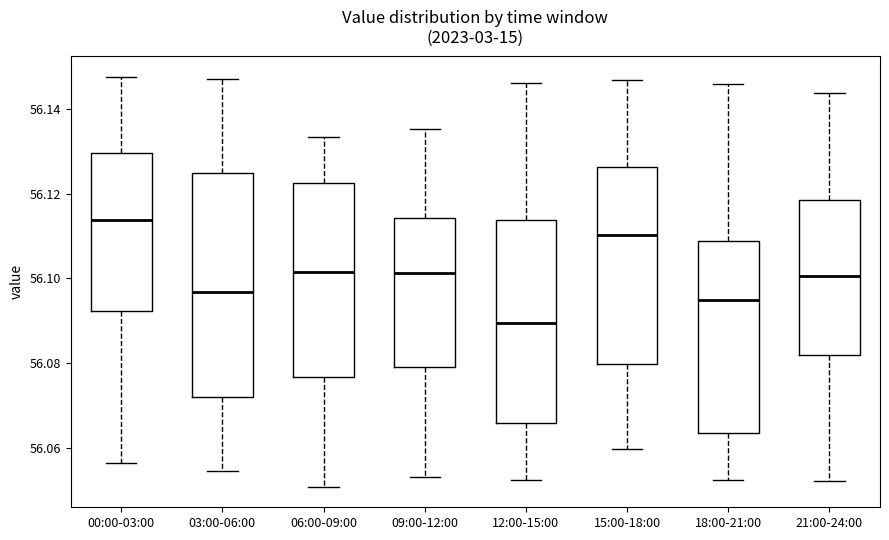

Reading left to right, read every box against the y-axis: the position of its median line, the range the box covers, and the ends of its whiskers. The values are not printed on the chart, so give them approximately, as read against the axis.

00:00-03:00: median 56.114, box 56.092 to 56.130, whiskers 56.056 to 56.148
03:00-06:00: median 56.096, box 56.072 to 56.124, whiskers 56.054 to 56.148
06:00-09:00: median 56.102, box 56.076 to 56.122, whiskers 56.050 to 56.134
09:00-12:00: median 56.102, box 56.080 to 56.114, whiskers 56.054 to 56.136
12:00-15:00: median 56.090, box 56.066 to 56.114, whiskers 56.052 to 56.146
15:00-18:00: median 56.110, box 56.080 to 56.126, whiskers 56.060 to 56.146
18:00-21:00: median 56.094, box 56.064 to 56.108, whiskers 56.052 to 56.146
21:00-24:00: median 56.100, box 56.082 to 56.118, whiskers 56.052 to 56.144